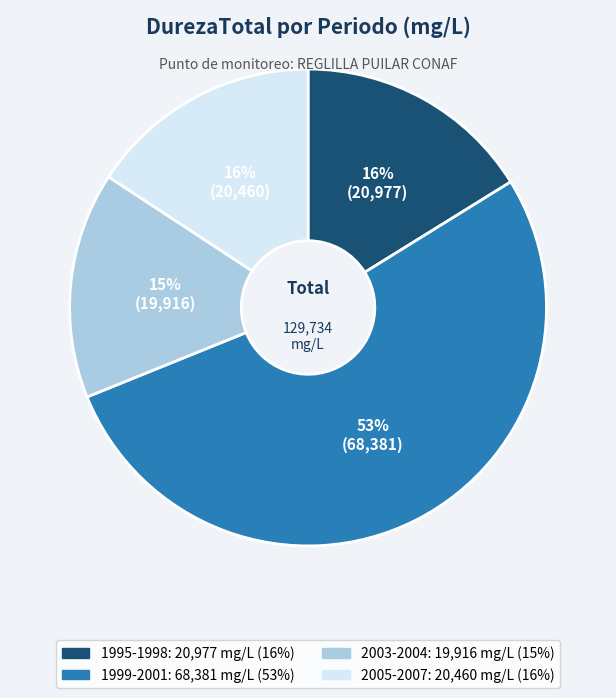

Does any single category account for the majority?

Yes